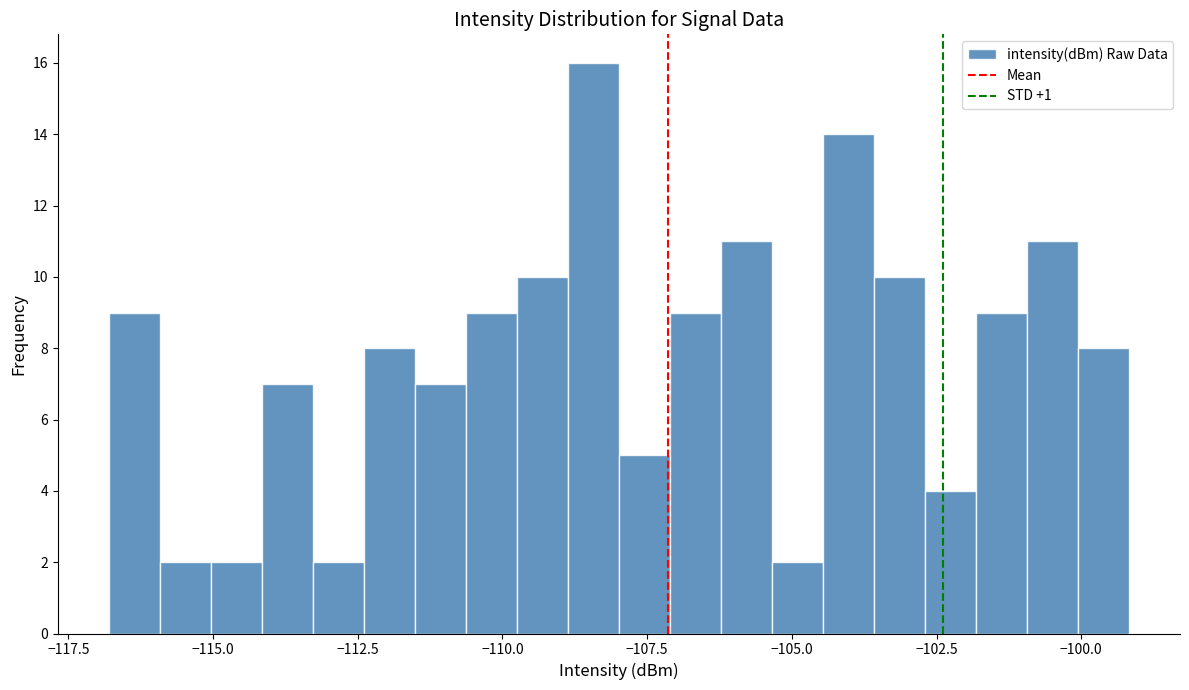

Around what value on the x-axis is the tallest bar? Give the approximate position of its centre, as read against the axis.

-108.5